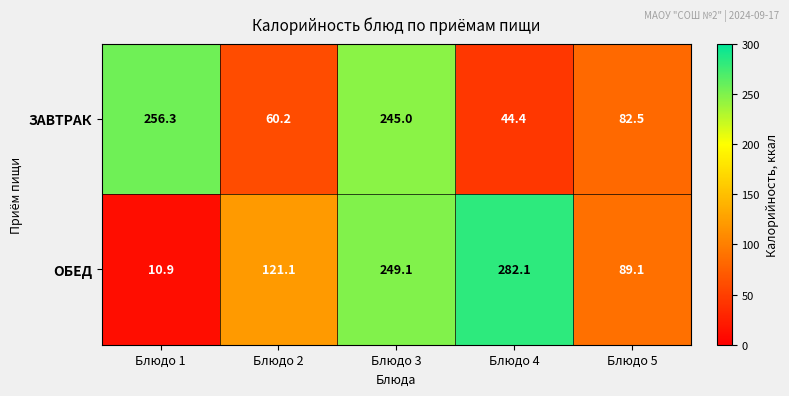

List the series in order of their overall mean, highest first.

ОБЕД, ЗАВТРАК